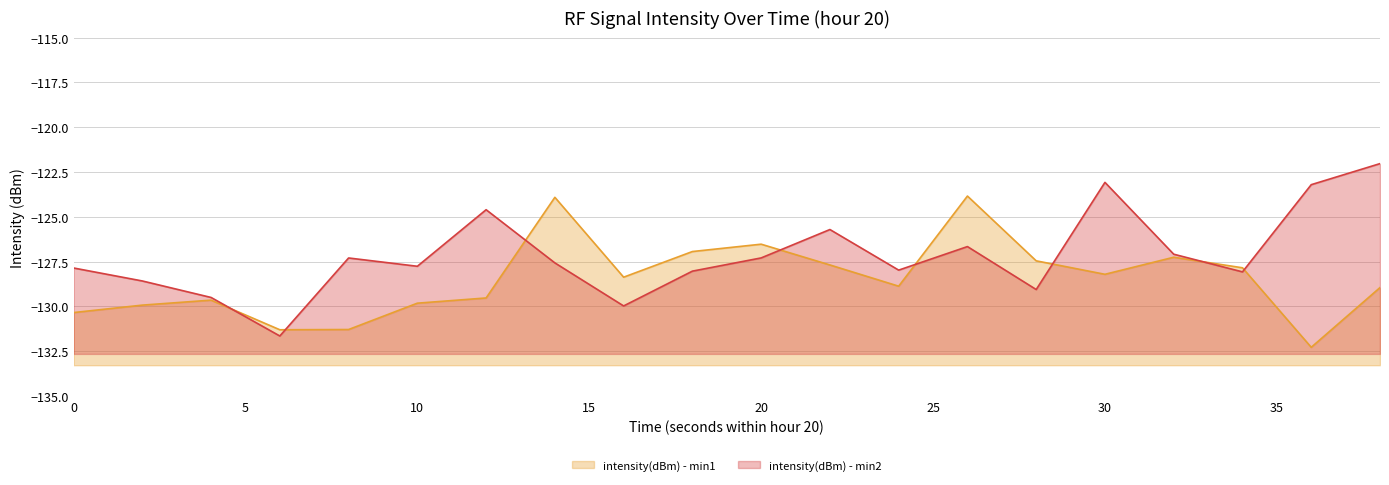

At which label does intensity(dBm) - min2 reach its minimum?

6